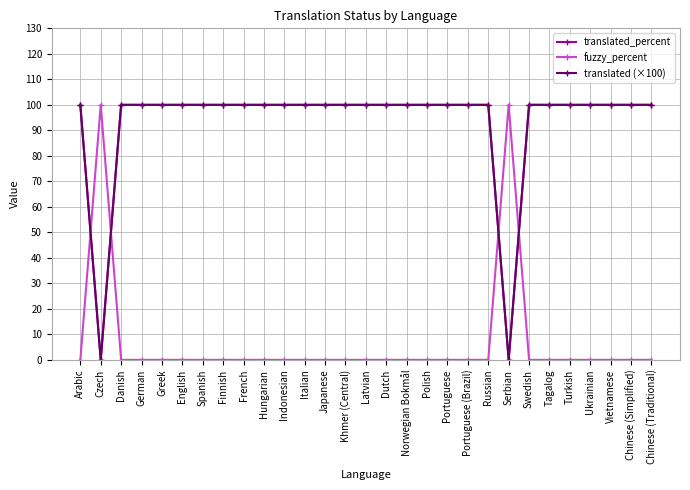

Is this an area chart (filled region under the line)?

No